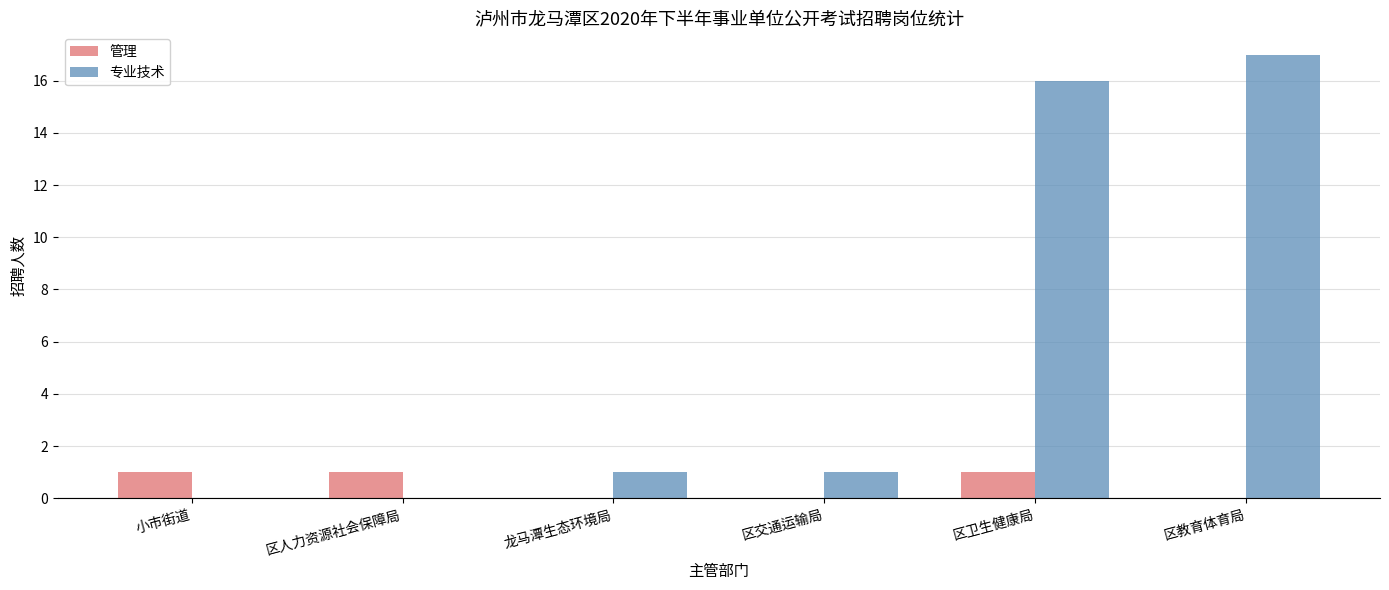

Reading left to right, transcribe all the data shown in this chart.

管理: 1	1	0	0	1	0
专业技术: 0	0	1	1	16	17